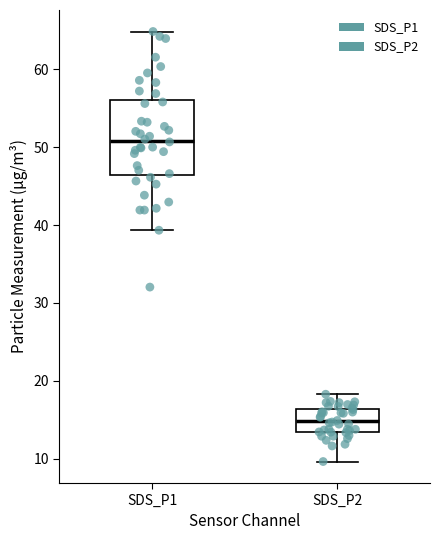

Which box's median line is the highest?

SDS_P1